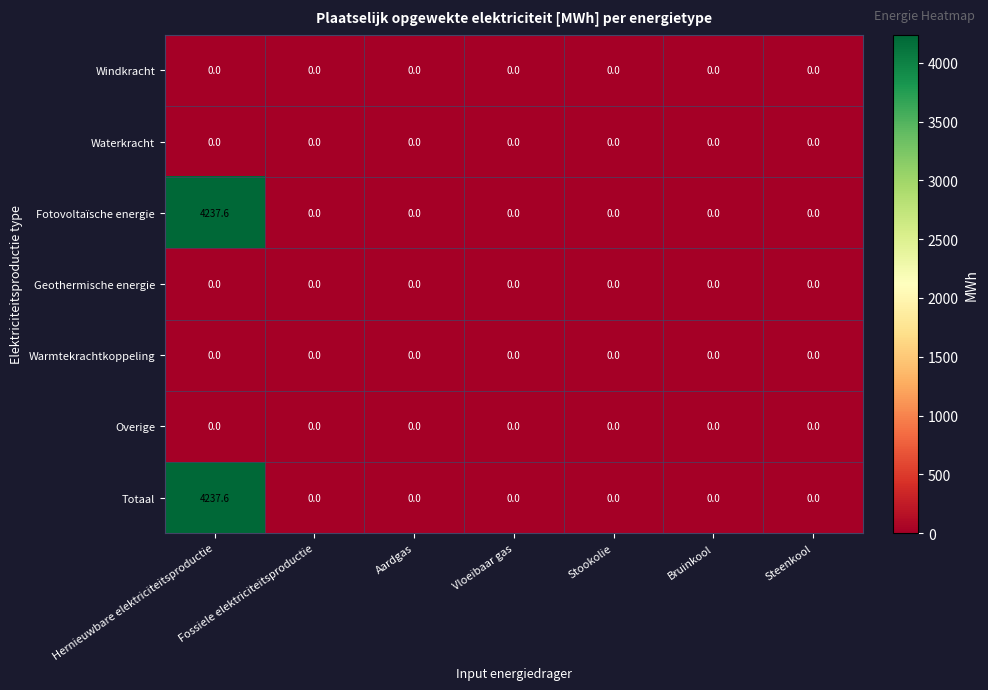

The Fotovoltaïsche energie series shows 0.0 at Vloeibaar gas. True or false?

True